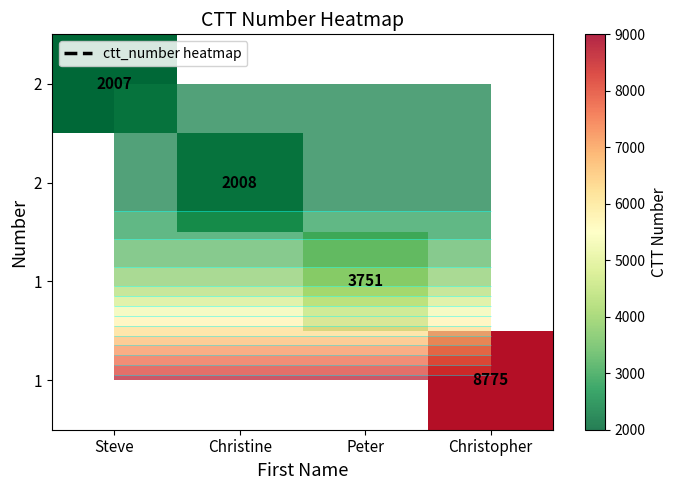

What is the minimum value shown in the chart?

2007.0